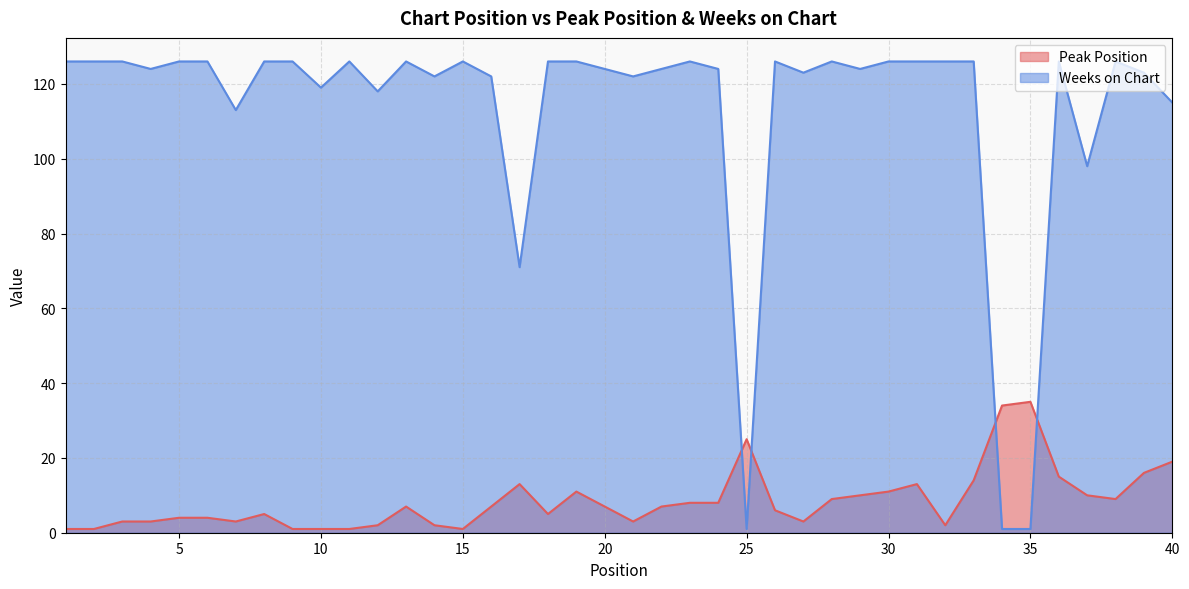

What value does the Weeks on Chart series have at 28?

126